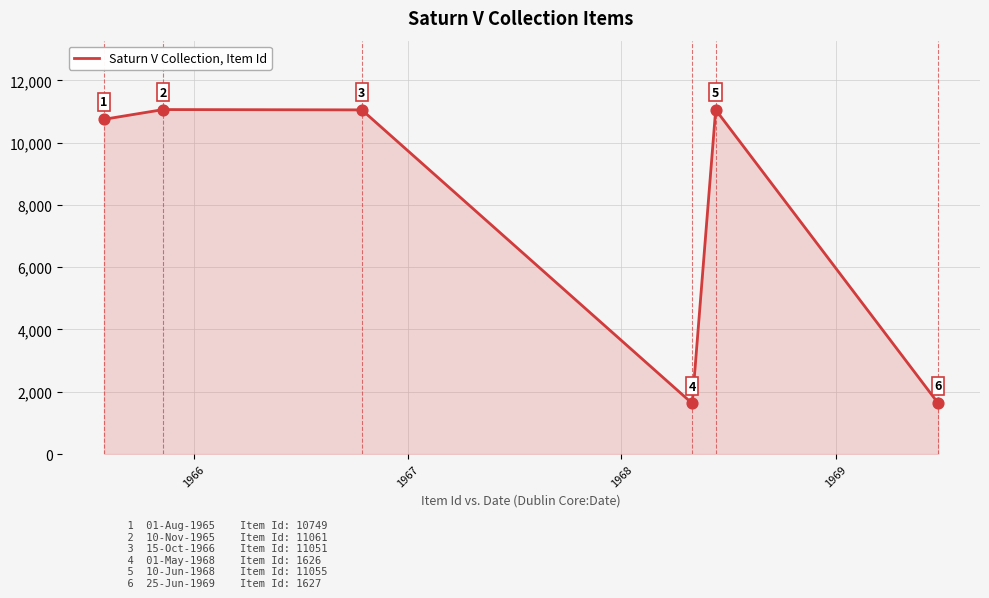

What is the smallest value displayed?

1626